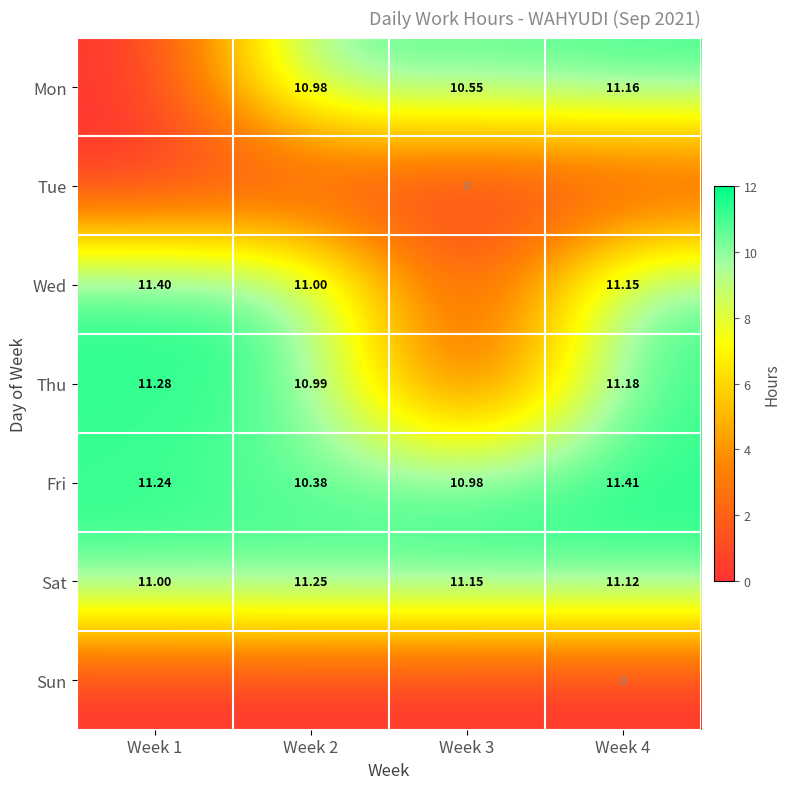

At which category is the sum across all series the highest?

Week 4